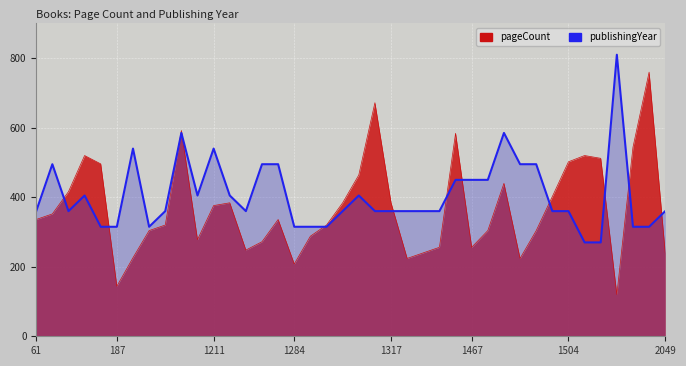

At which label is the value closest to 540?

1504